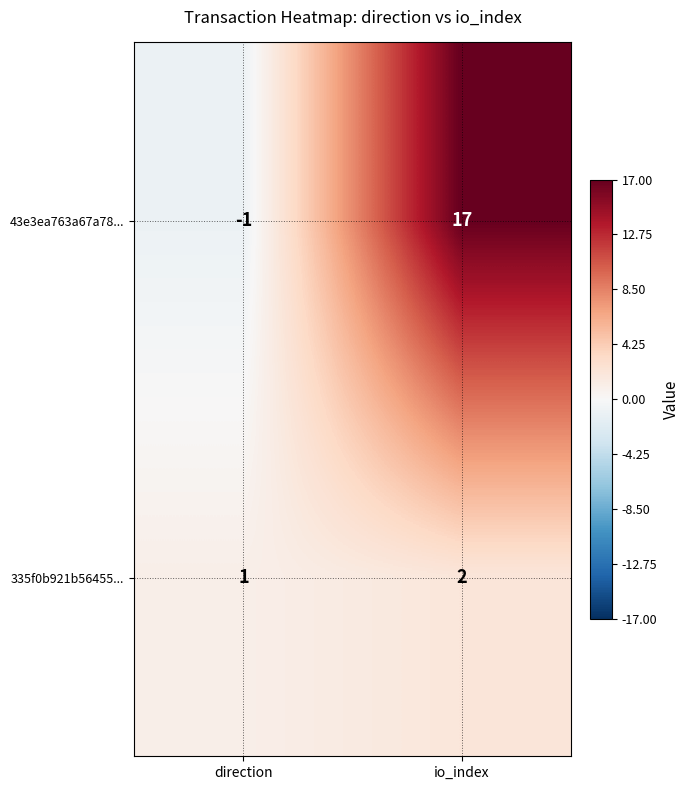

At direction, list the series in order from smallest to largest.

43e3ea763a67a78..., 335f0b921b56455...